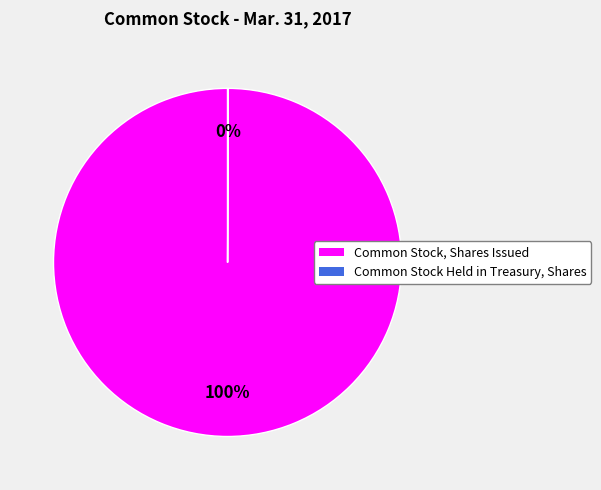

To the nearest percent, what portion does Common Stock, Shares Issued represent?

100%